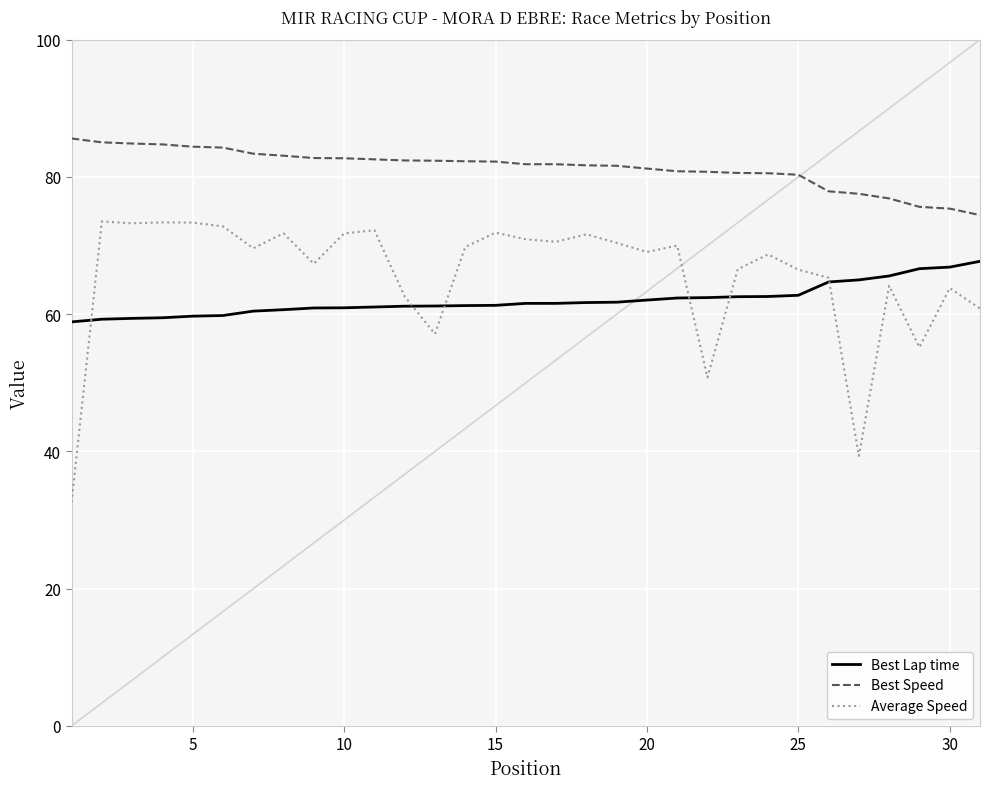

Rank the series by their average value, from highest to lowest.

Best Speed, Average Speed, Best Lap time